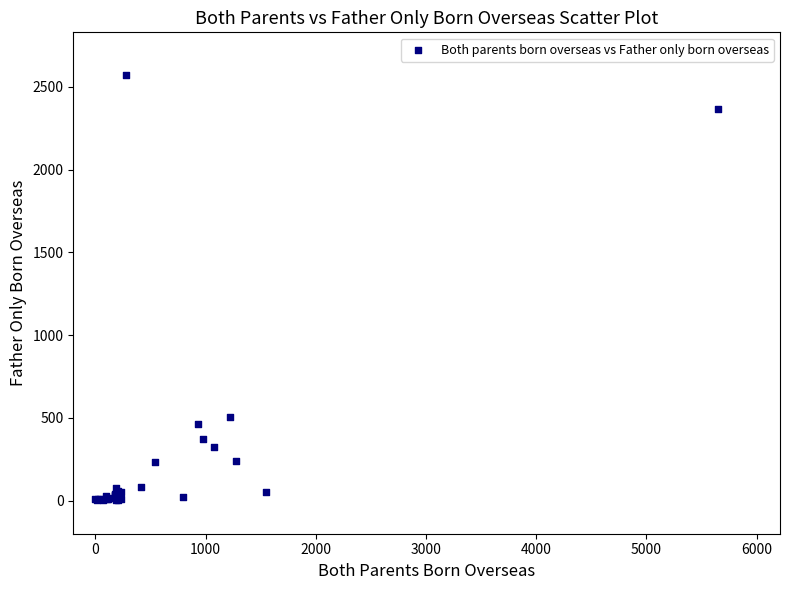

What Y value in the scatter plot is closest to 1287?

508